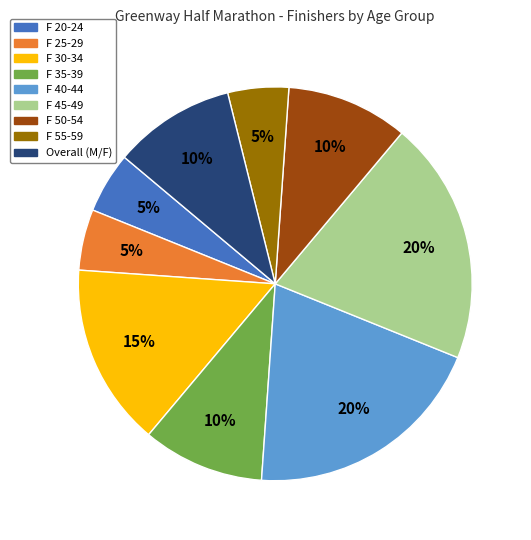

Is there a majority slice in this chart?

No